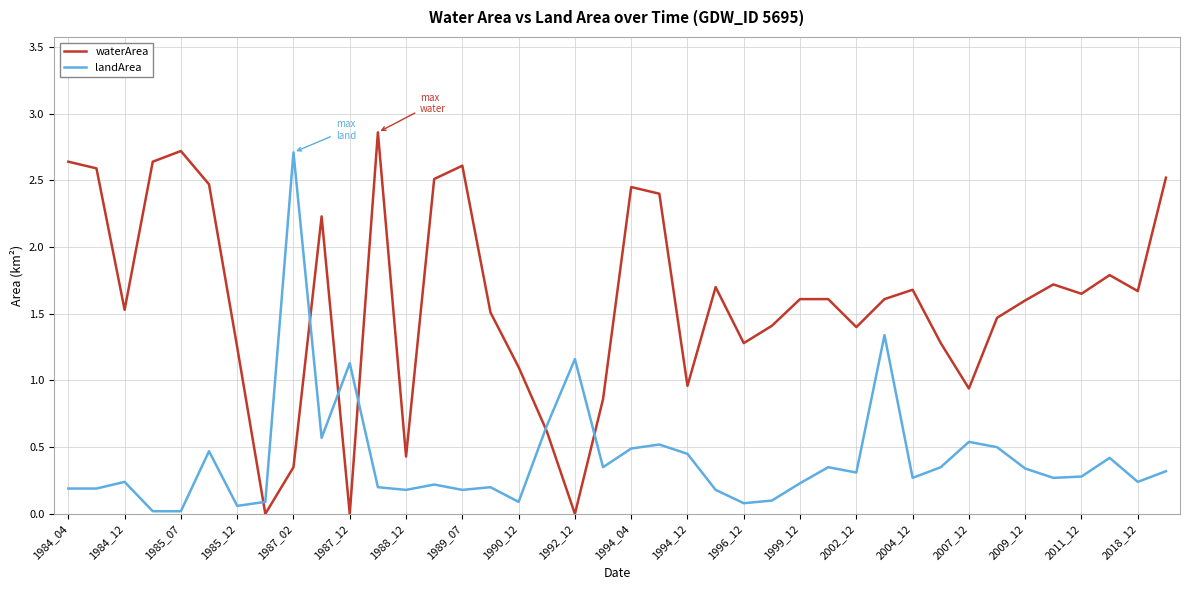

True or false: waterArea and landArea intersect in this chart.

True